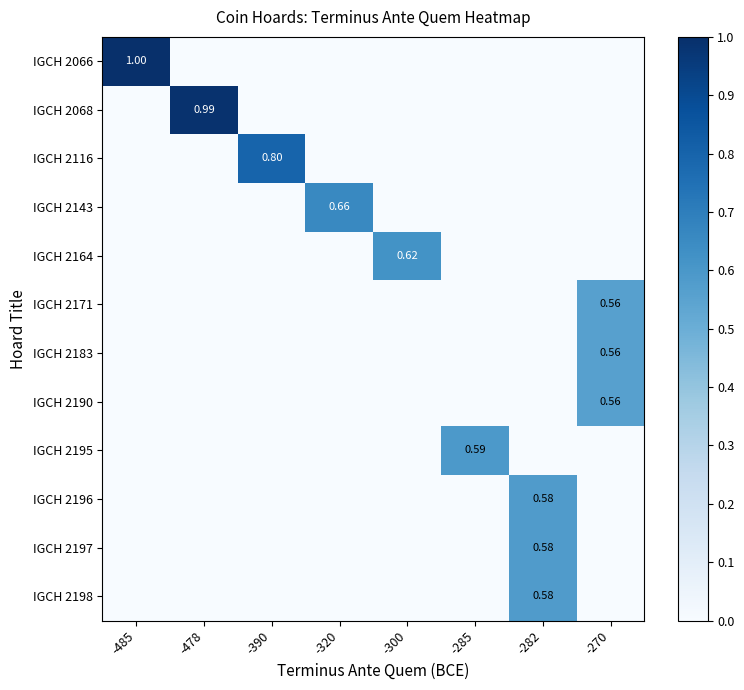

Count the number of data series in this chart.

12